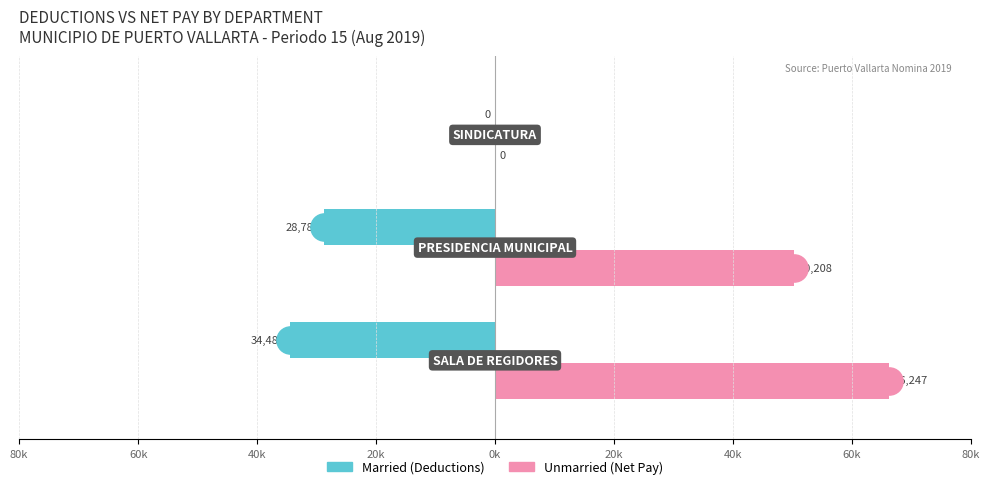

Which series has the largest Y range (max minus min)?

Unmarried